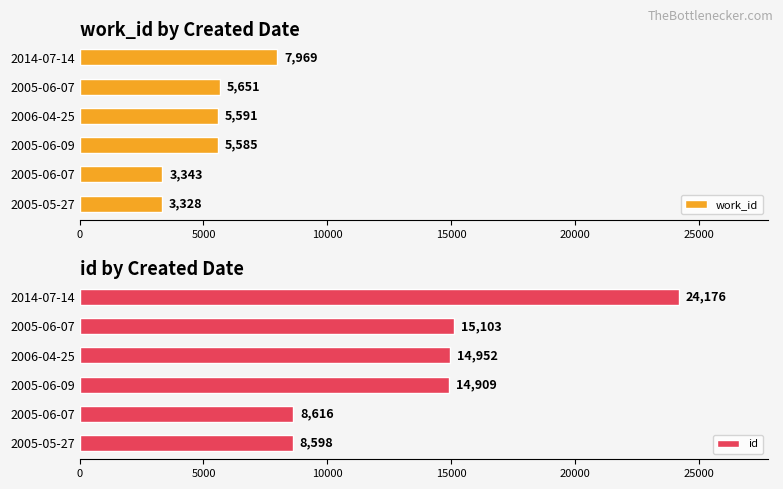

Which has a higher value, 2005-05-27 or 2005-06-07?

2005-06-07